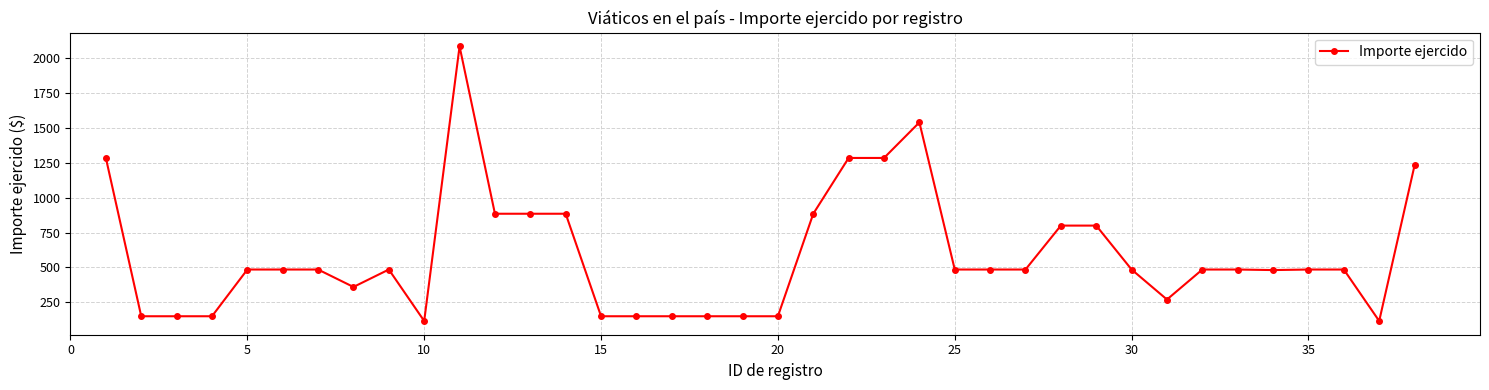

What is the difference between the maximum and second lowest values?

1969.0